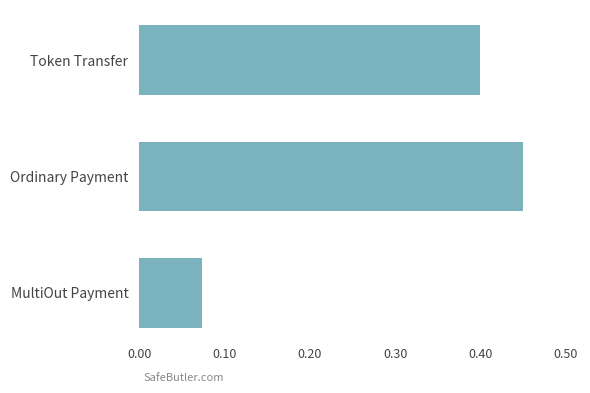

How many values are between 0 and 1?

3